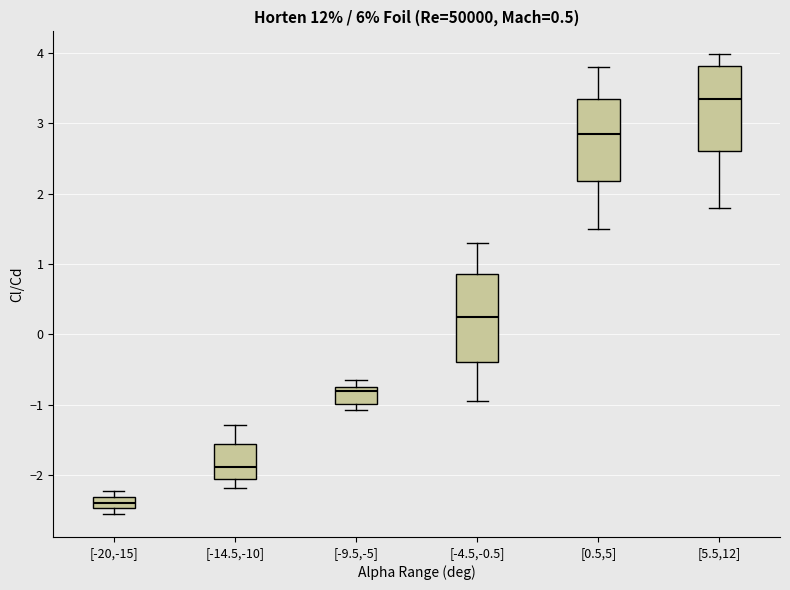

Where is the upper edge of the box for [0.5,5] on the y-axis? The values are not printed on the chart, so give them approximately, as read against the axis.

3.4